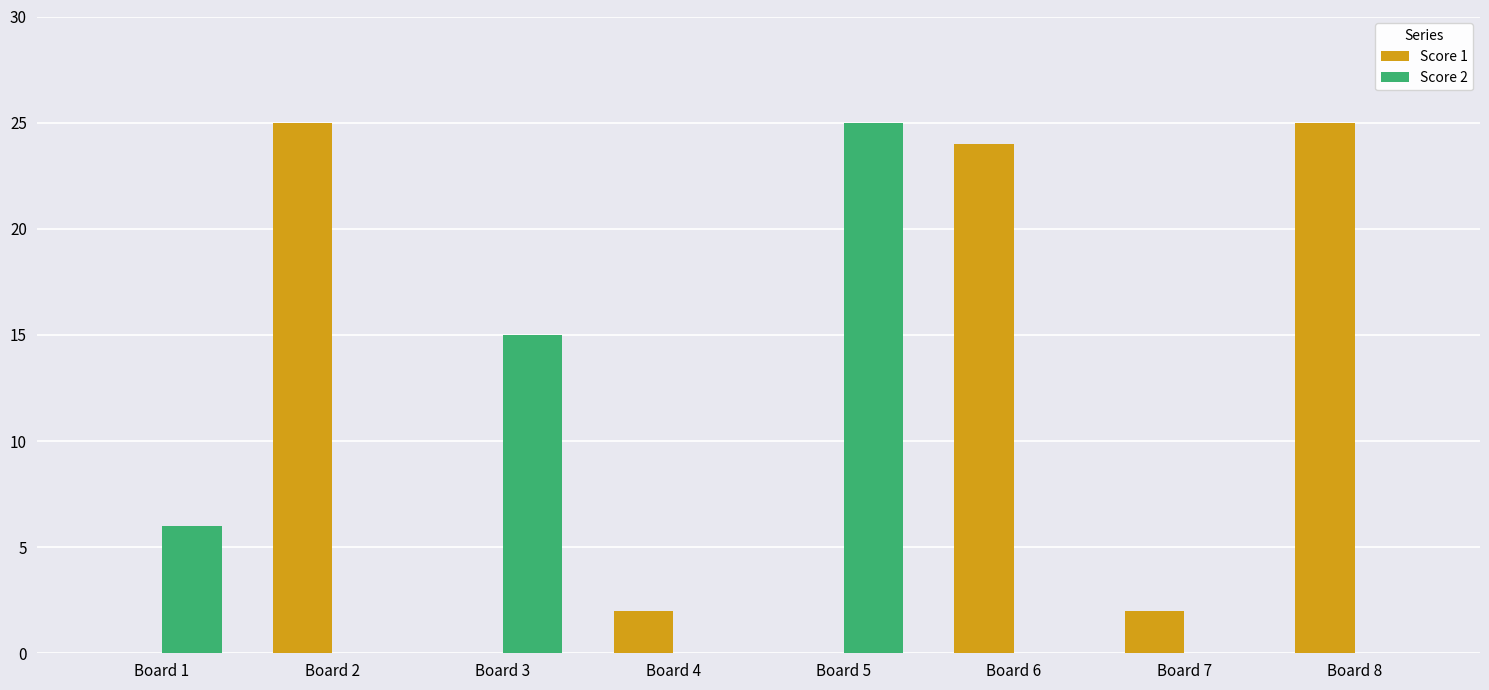

The value of Score 2 at Board 4 is 0. True or false?

True